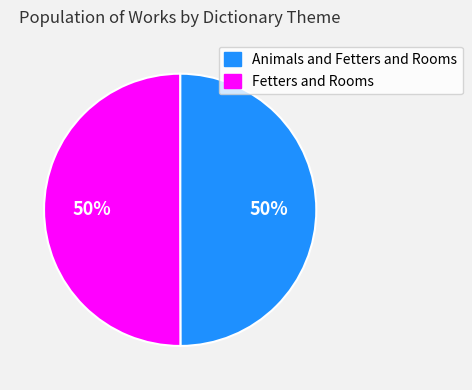

Is the sum of Animals and Fetters and Rooms and Fetters and Rooms greater than half?

Yes